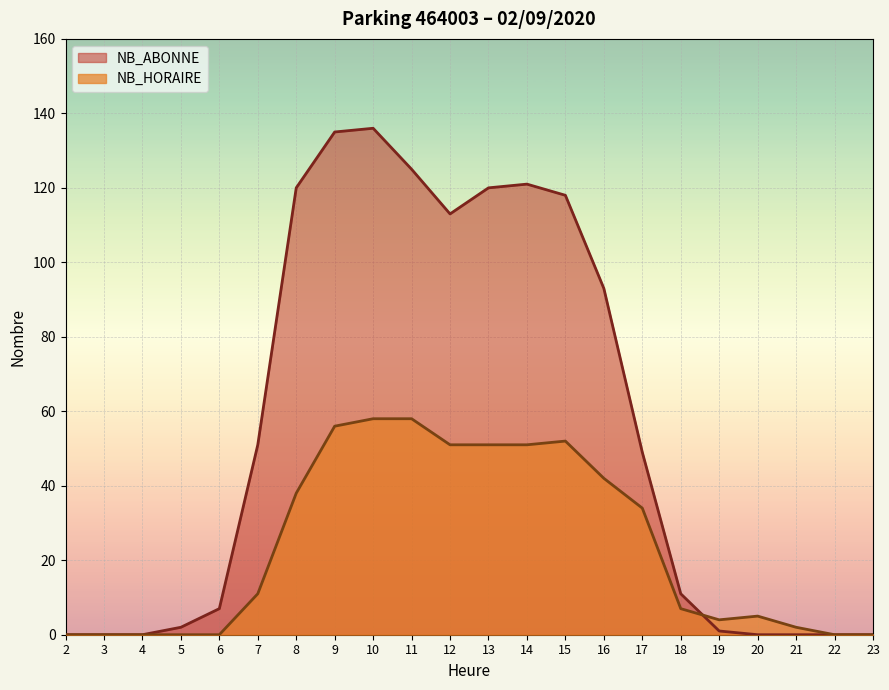

Rank the categories by NB_HORAIRE value from lowest to highest.

2, 3, 4, 5, 6, 22, 23, 21, 19, 20, 18, 7, 17, 8, 16, 12, 13, 14, 15, 9, 10, 11